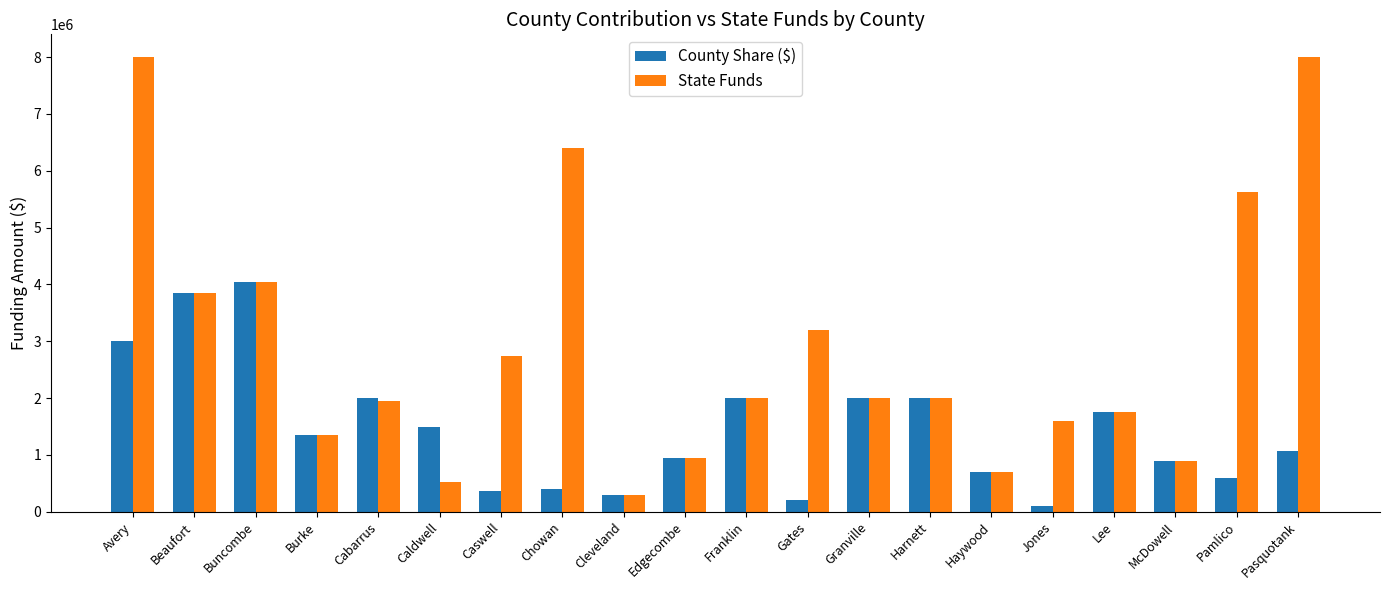

What is the greatest value displayed?

8000000.0